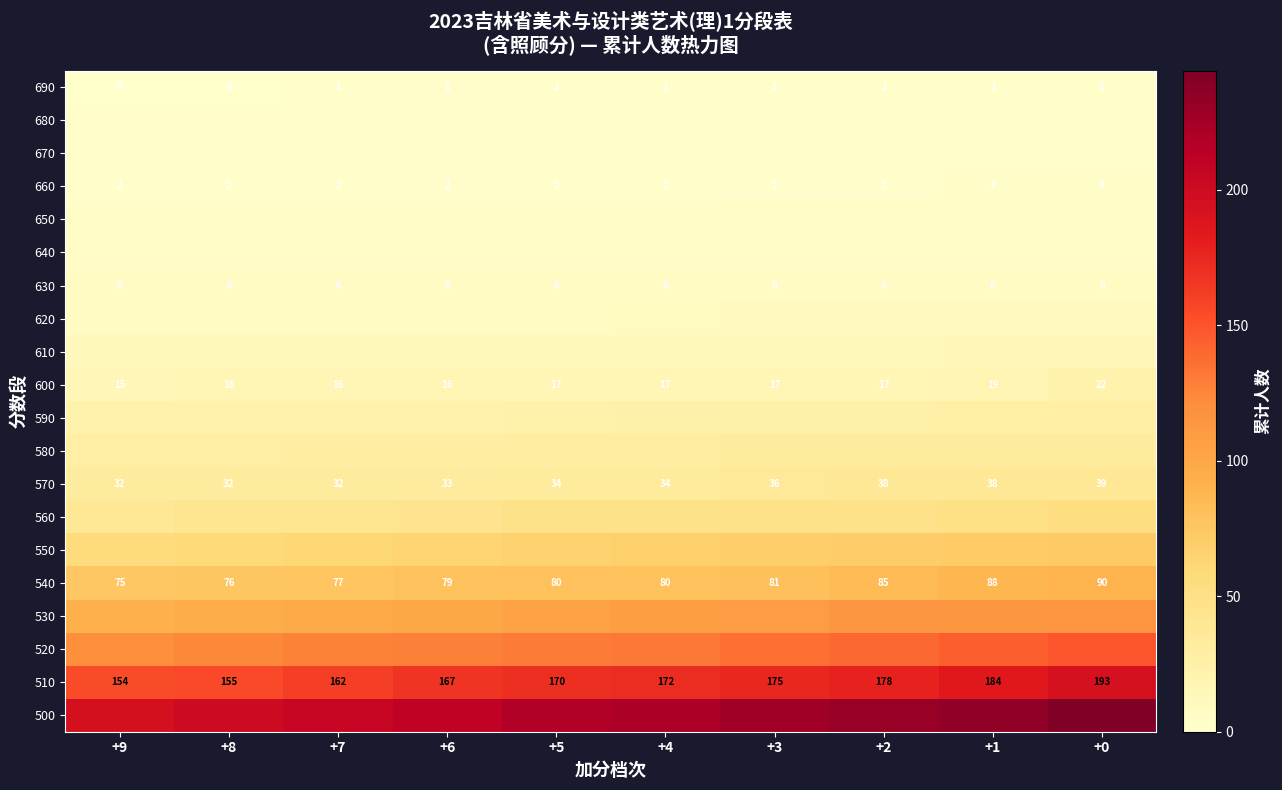

What is the difference between the second highest and minimum values in the 570 series?

6